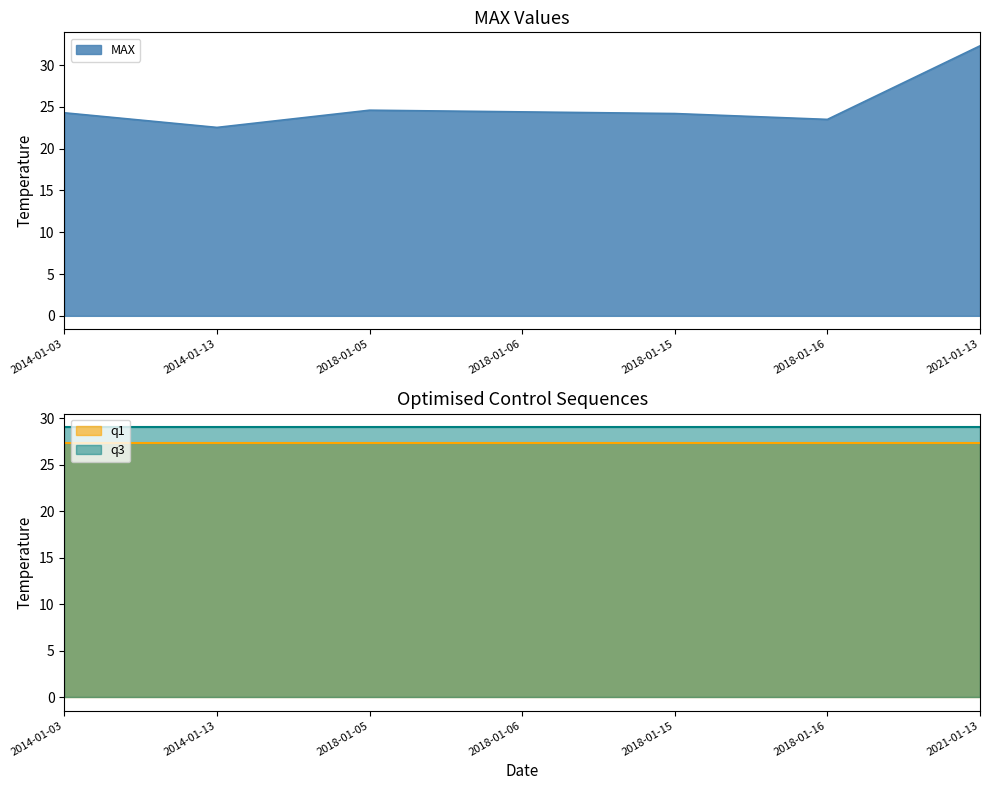

The value of MAX at 2018-01-06 is 24.4. True or false?

True